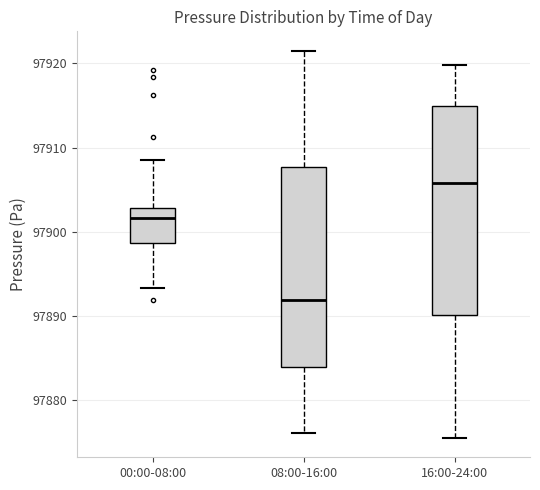

Which box has the highest median line?

16:00-24:00